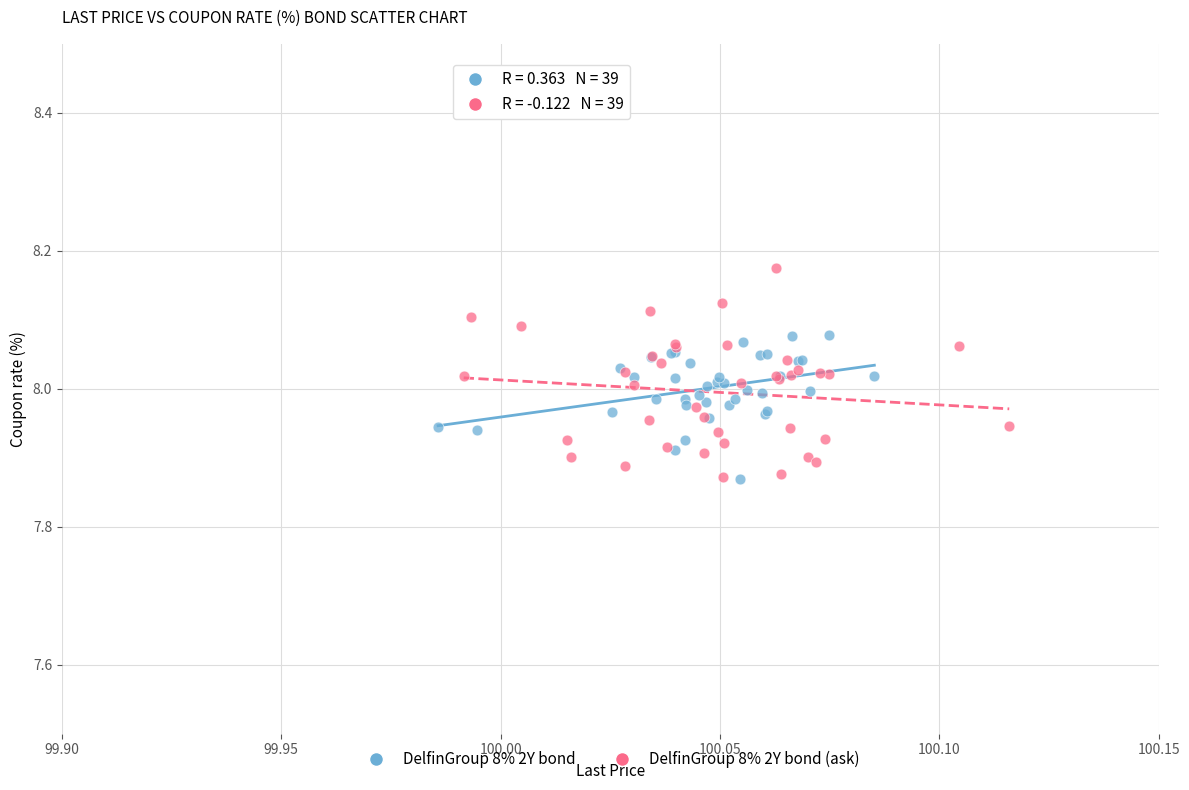

What are all the series names shown in the legend?

DelfinGroup 8% 2Y bond, DelfinGroup 8% 2Y bond (ask)